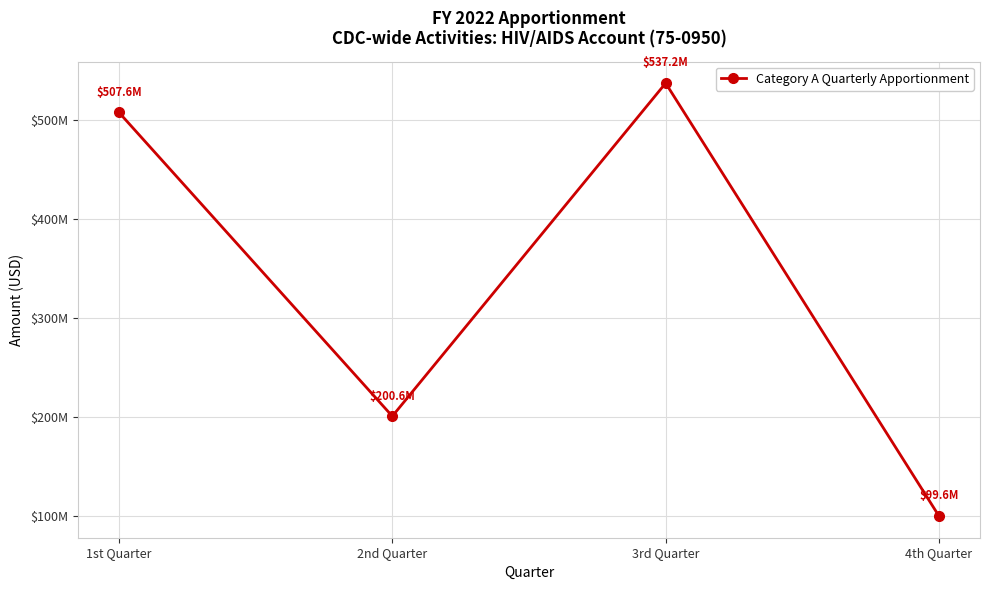

Where is the data nearest to the value 318429864?

2nd Quarter